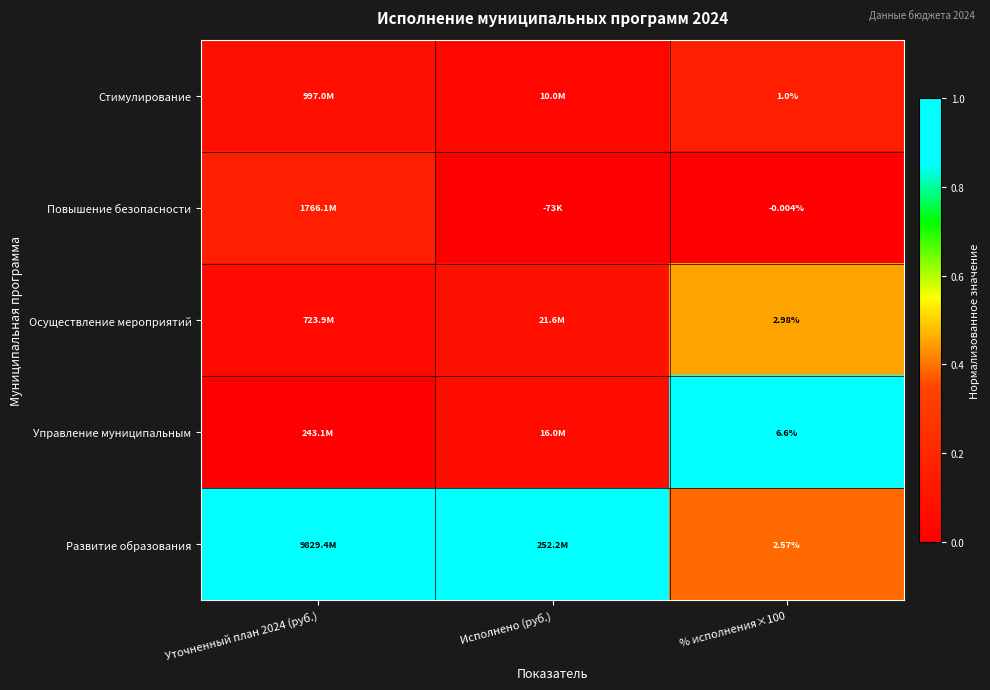

Which label corresponds to the smallest value in the chart?

Исполнено (руб.)